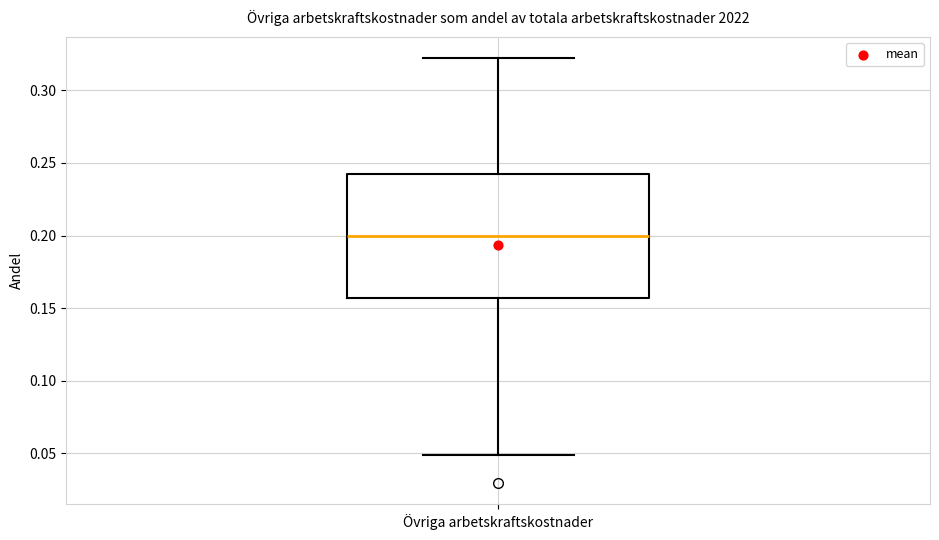

Transcribe this box plot: give where the median line is, the range the box spans, and where the two whiskers end, as read against the y-axis. The values are not printed on the chart, so give them approximately, as read against the axis.

median 0.200, box 0.155 to 0.240, whiskers 0.050 to 0.320